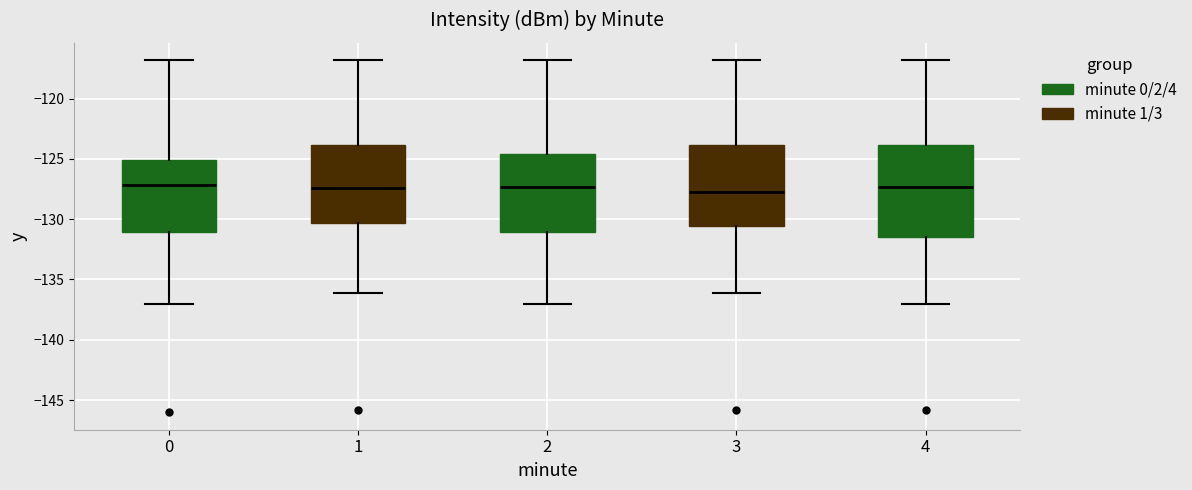

Reading left to right, transcribe this box plot: for each box, give where its median line is, the range the box spans, and where its two whiskers end, as read against the y-axis. The values are not printed on the chart, so give them approximately, as read against the axis.

0: median -127.0, box -131.0 to -125.0, whiskers -137.0 to -117.0
1: median -127.5, box -130.5 to -124.0, whiskers -136.0 to -117.0
2: median -127.5, box -131.0 to -124.5, whiskers -137.0 to -117.0
3: median -127.5, box -130.5 to -124.0, whiskers -136.0 to -117.0
4: median -127.5, box -131.5 to -124.0, whiskers -137.0 to -117.0